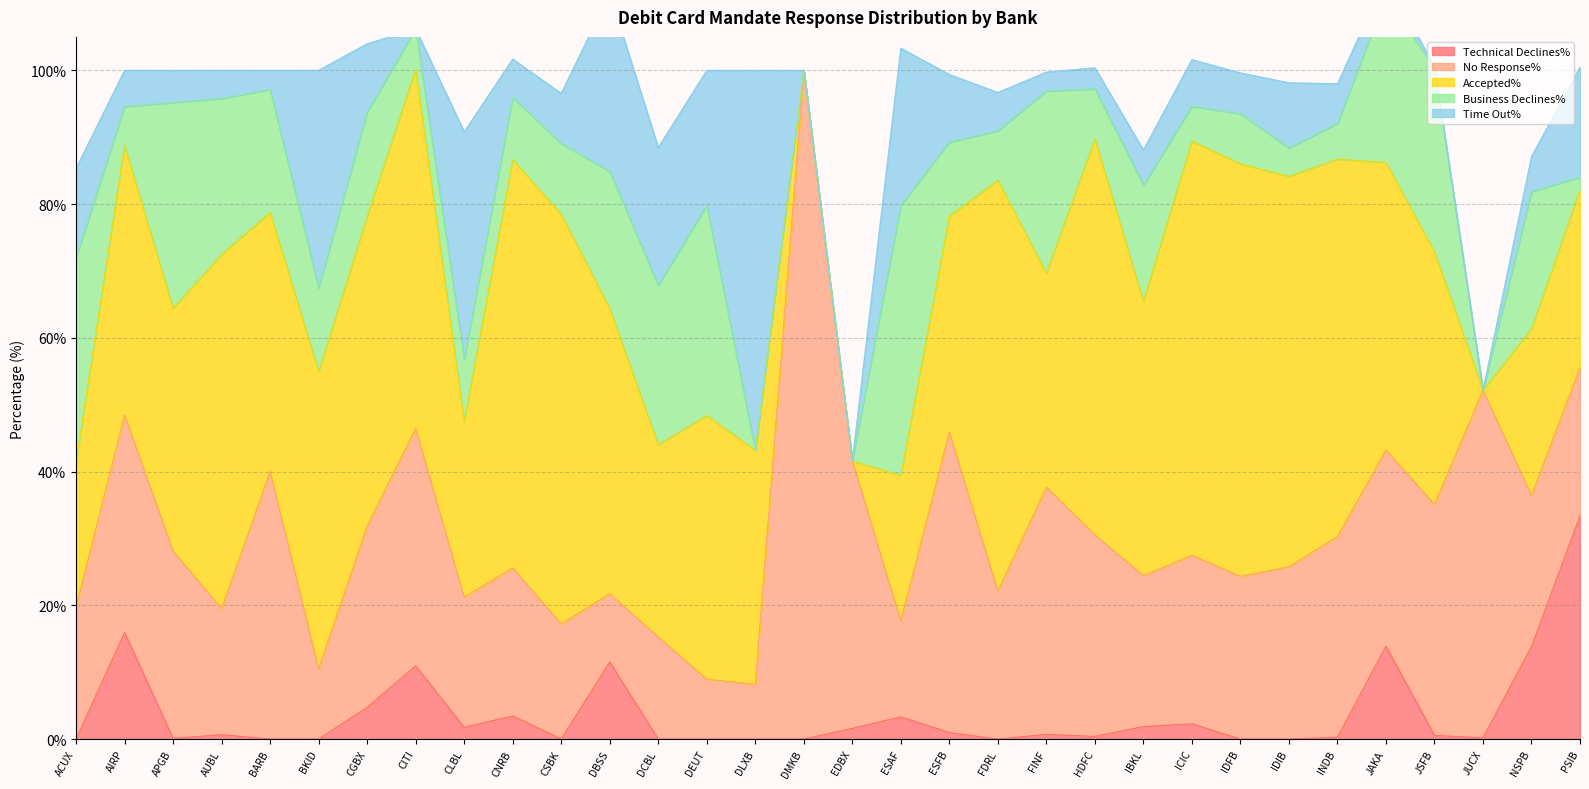

At which label is Accepted% closest to 30?

DCBL